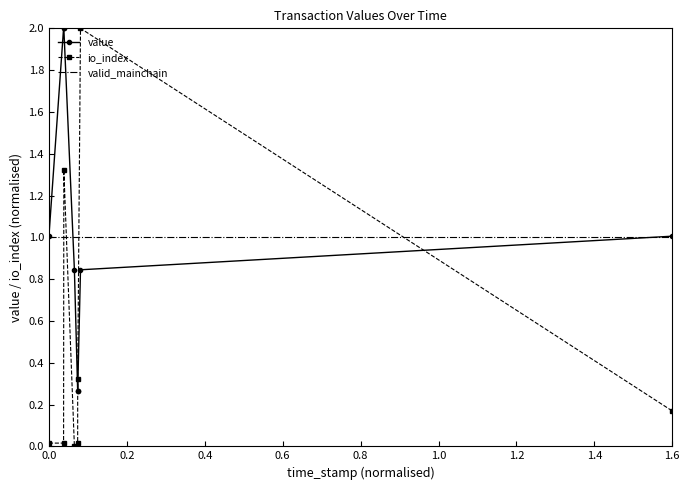

Which series has the largest range (max minus min)?

io_index